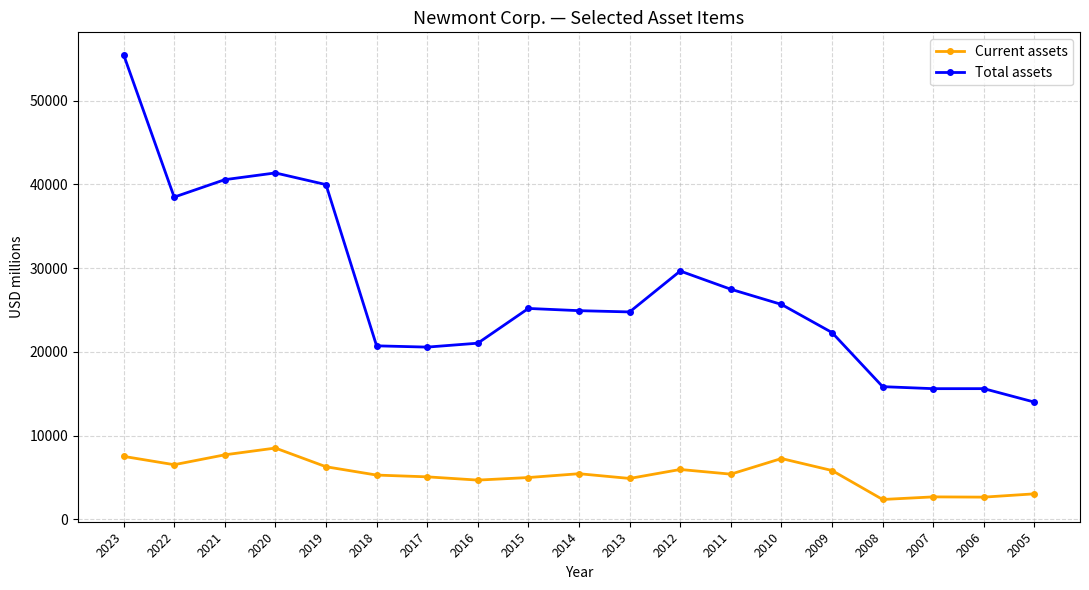

What is the lowest value of the Total assets series?

13992